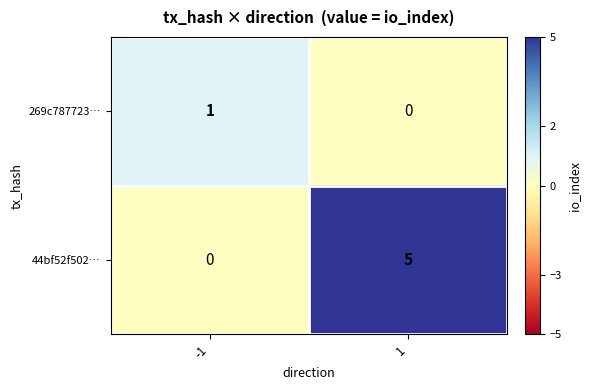

What is the difference between the highest and lowest values at 1?

5